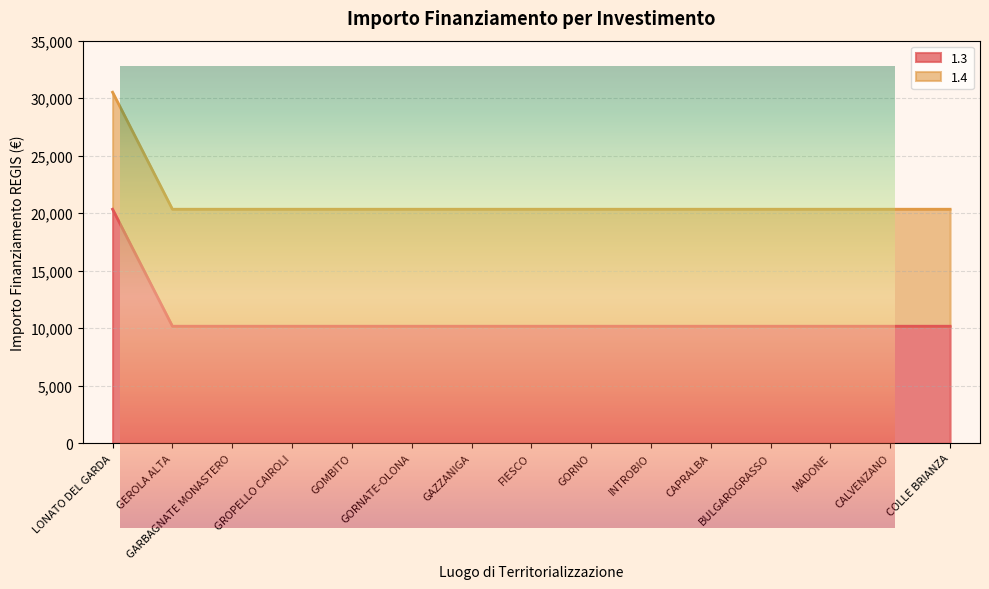

What is the sum of the values at FIESCO and GROPELLO CAIROLI?

20344